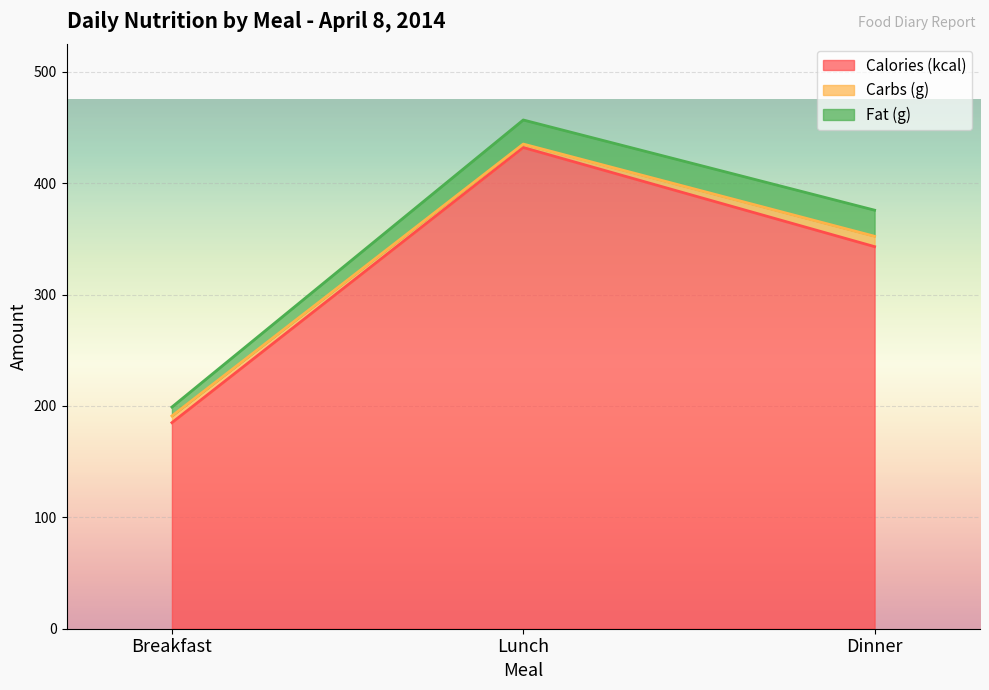

How many series are shown in this chart?

3